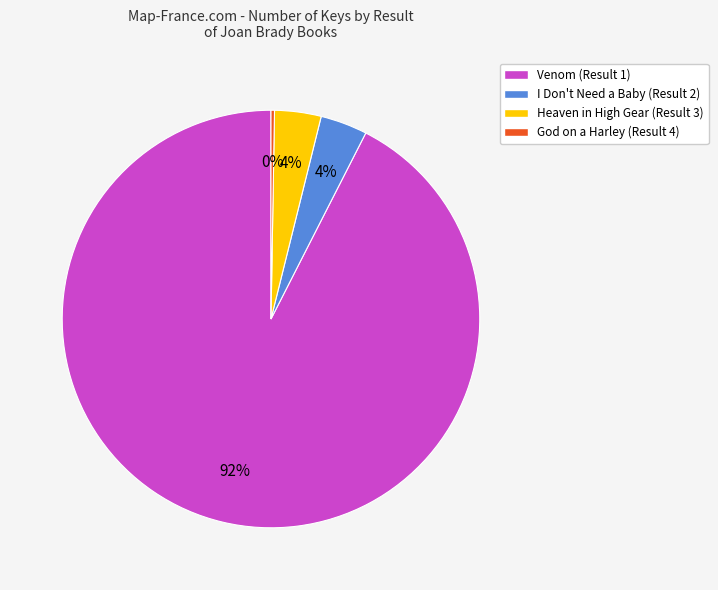

Between Venom (Result 1) and I Don't Need a Baby (Result 2), which is larger?

Venom (Result 1)